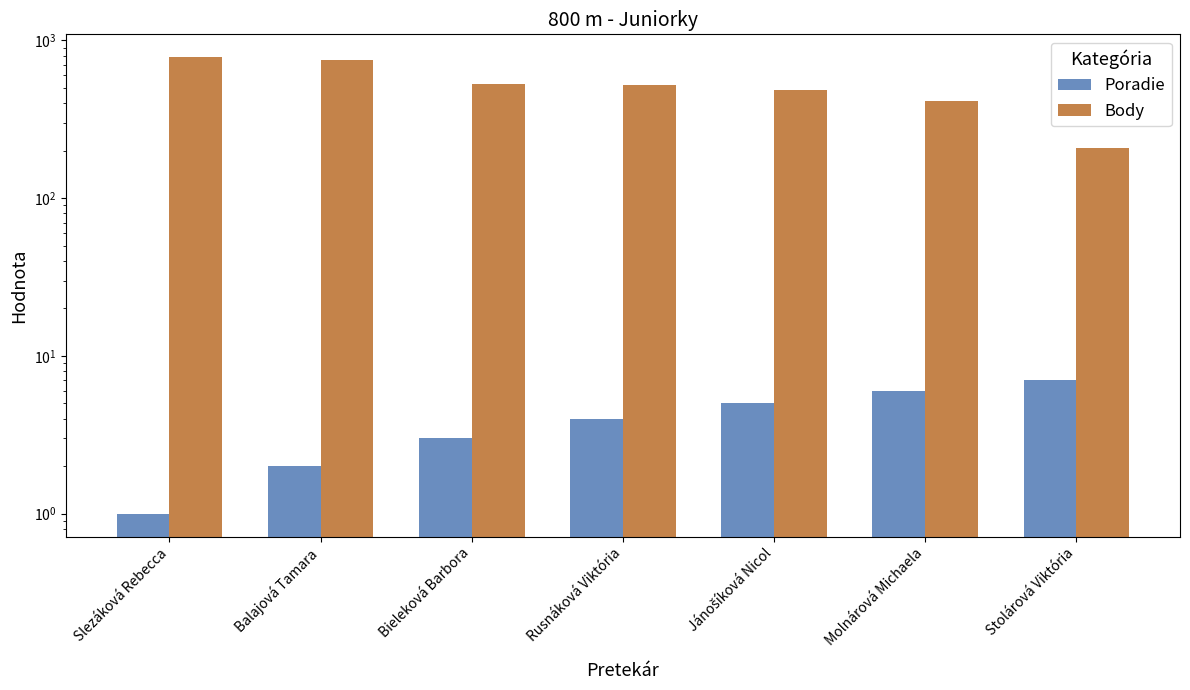

How many categories are shown in the chart?

7